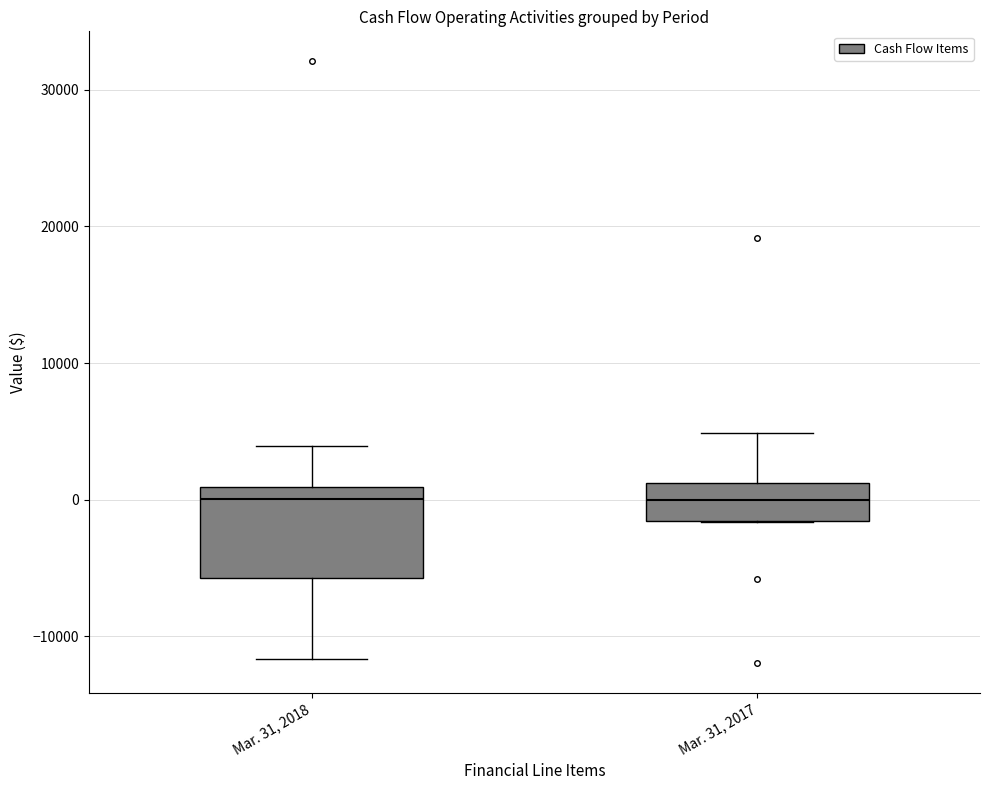

Where does the upper whisker of the box for Mar. 31, 2018 end on the y-axis? The values are not printed on the chart, so give them approximately, as read against the axis.

4000